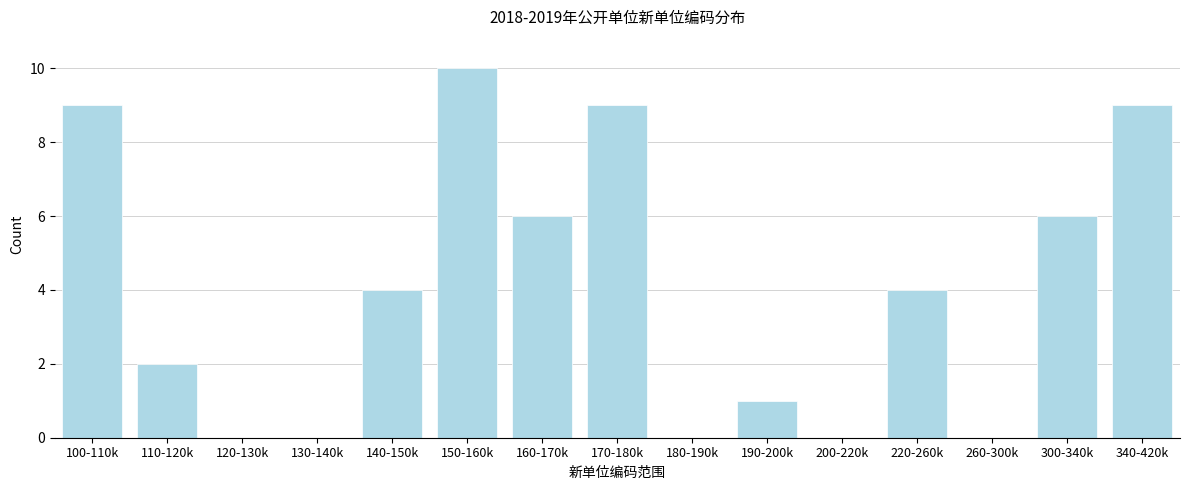

Reading left to right, transcribe all the data shown in this chart.

100-110k=9	110-120k=2	120-130k=0	130-140k=0	140-150k=4	150-160k=10	160-170k=6	170-180k=9	180-190k=0	190-200k=1	200-220k=0	220-260k=4	260-300k=0	300-340k=6	340-420k=9